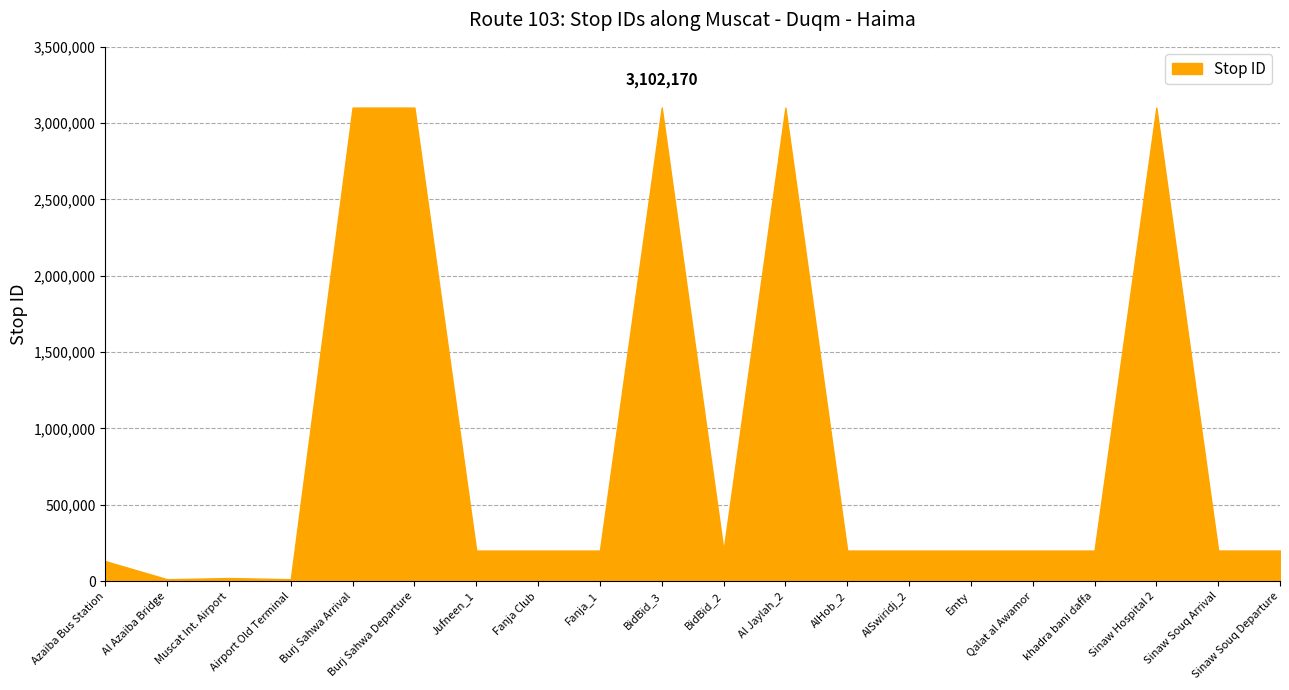

True or false: the data has more than 1 interior local peaks.

True